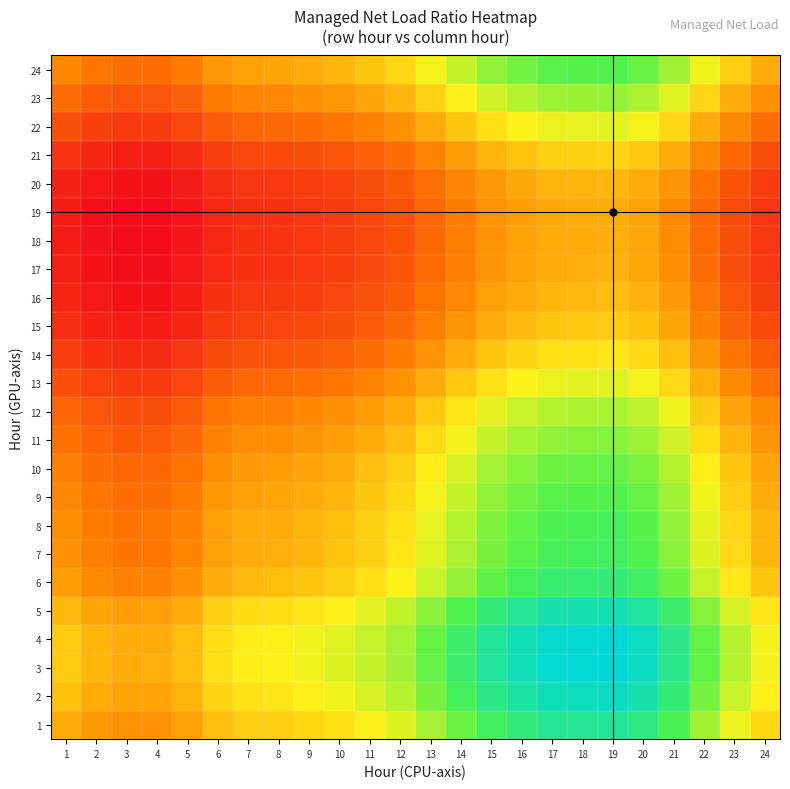

Rank the series by their maximum value, from lowest to highest.

19, 18, 17, 20, 16, 15, 21, 14, 22, 13, 12, 23, 11, 10, 24, 9, 8, 7, 6, 1, 5, 2, 4, 3